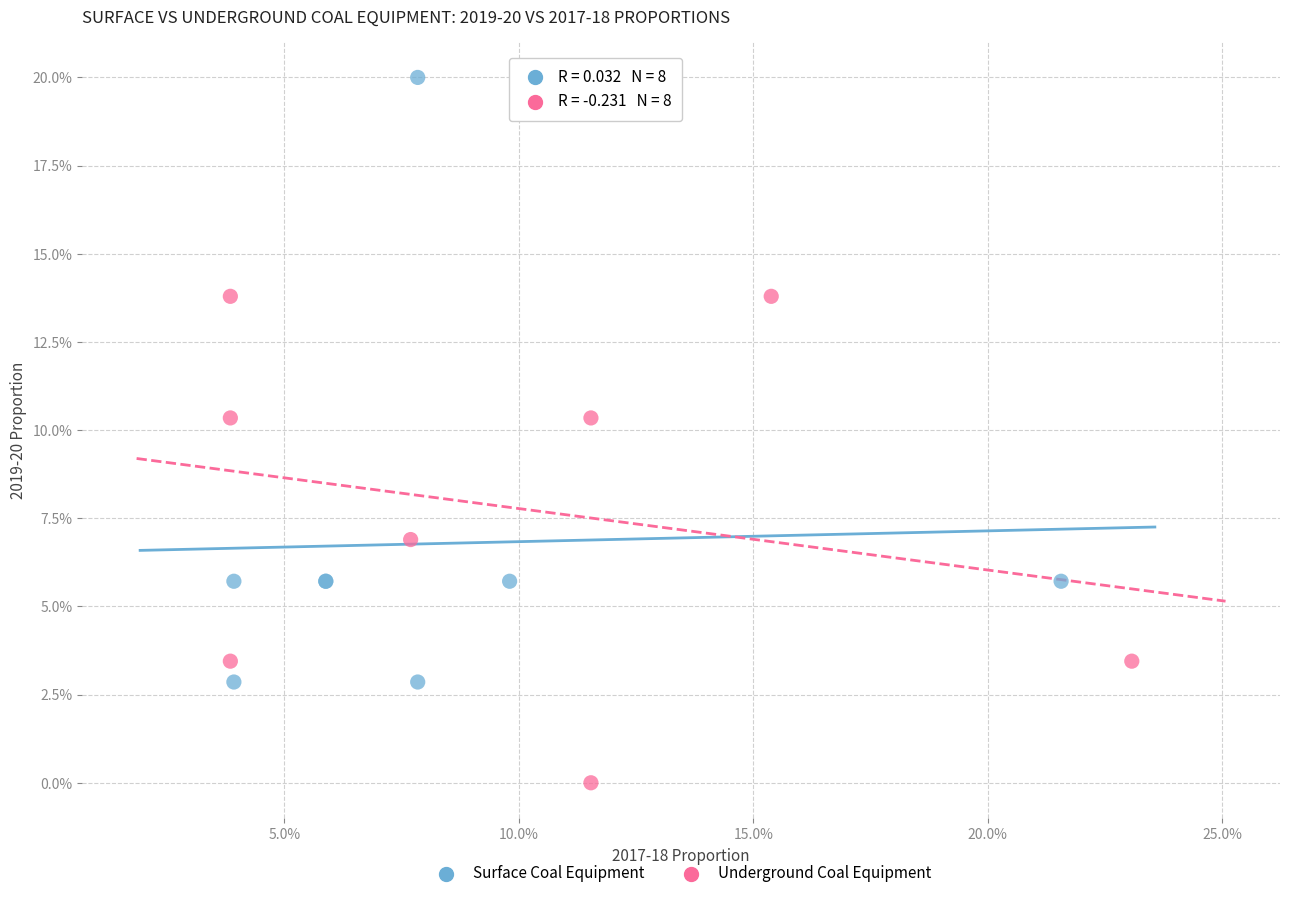

Which series contains the highest Y value?

Surface Coal Equipment